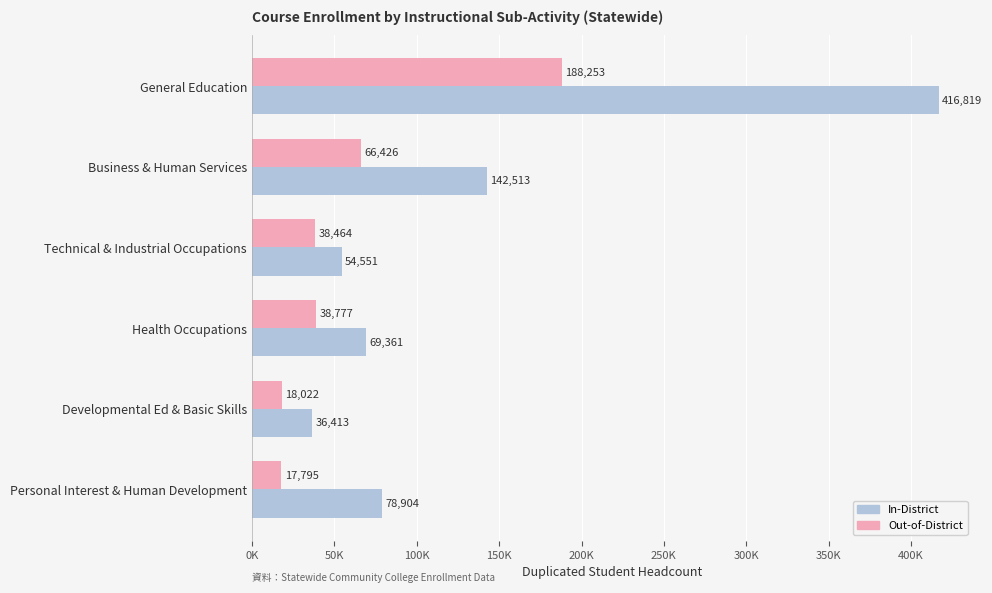

What are all the series names shown in the legend?

In-District, Out-of-District